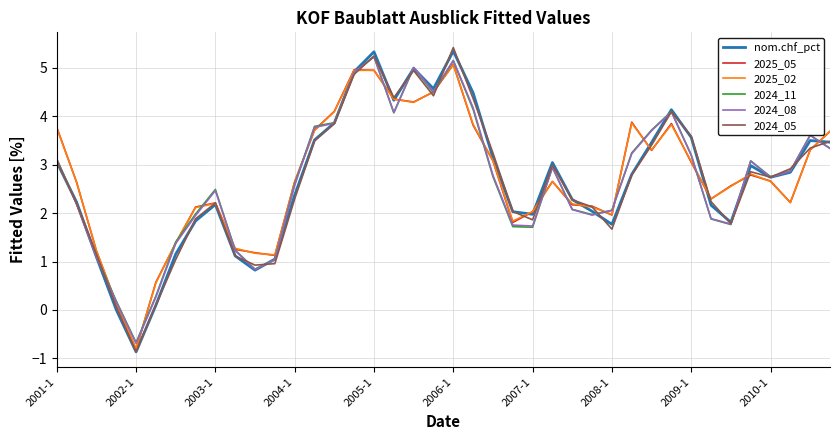

Which series has the largest range (max minus min)?

2024_05